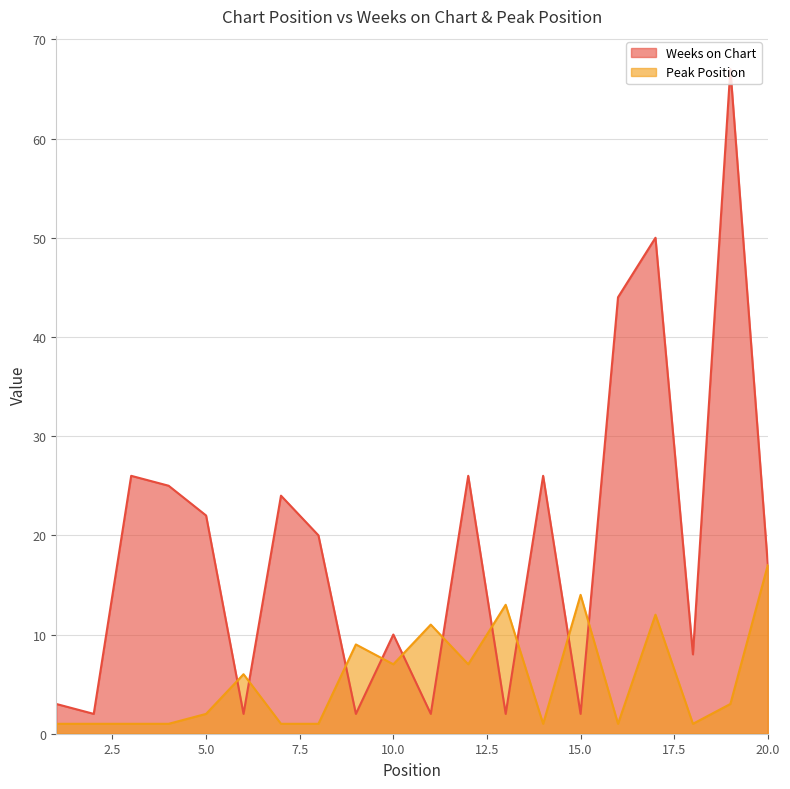

How many lines are shown in the chart?

2